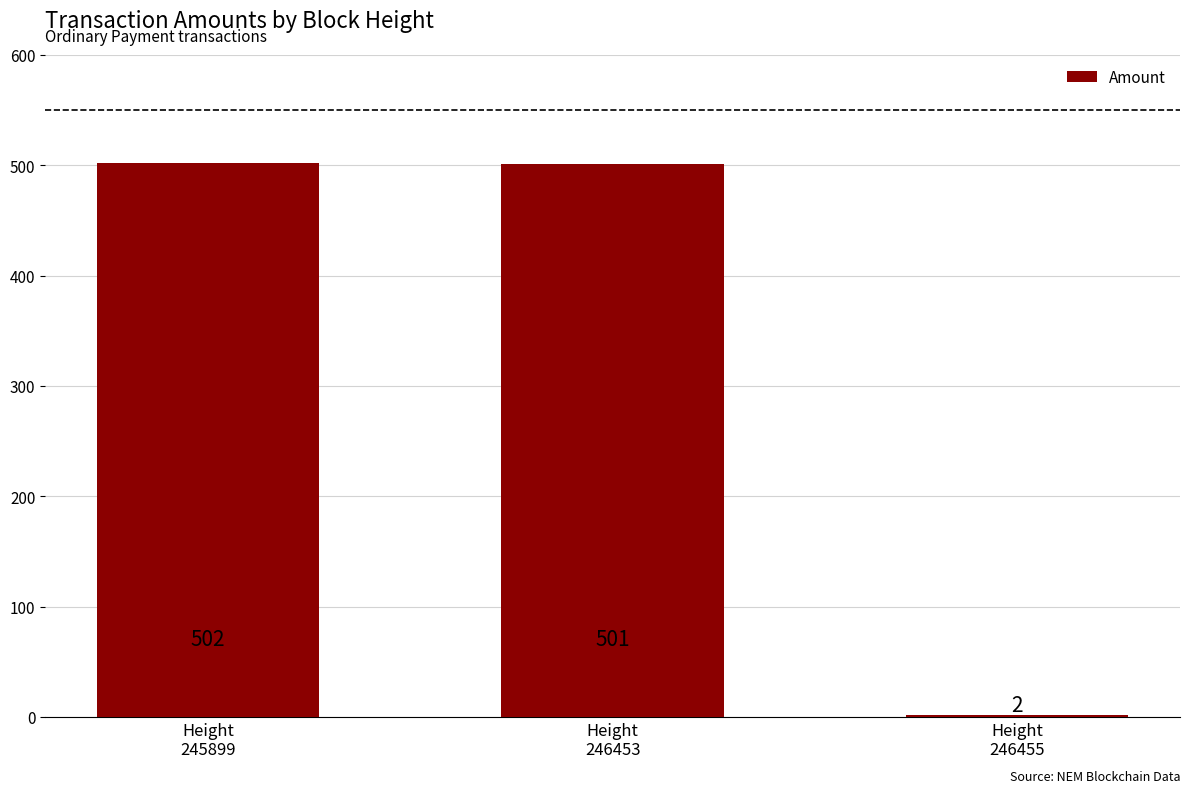

At which label is the value closest to 252?

Height
246453